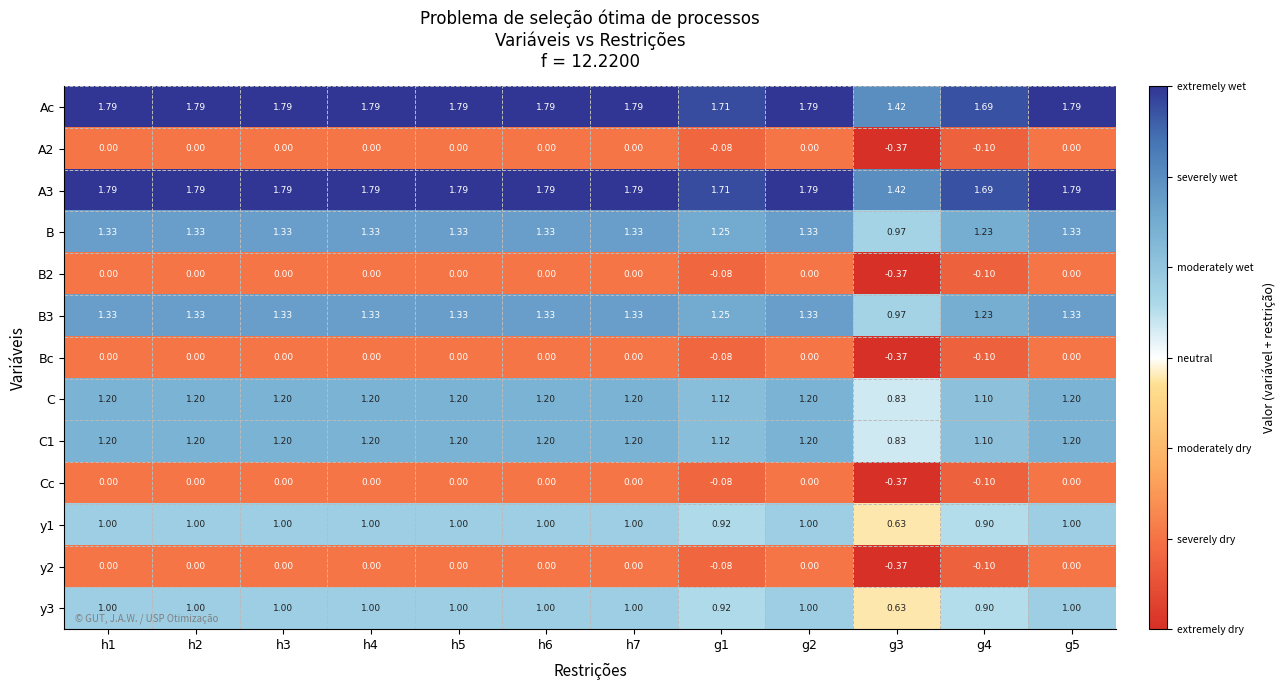

Is the value of Cc at g1 greater than the value of C1 at h5?

No